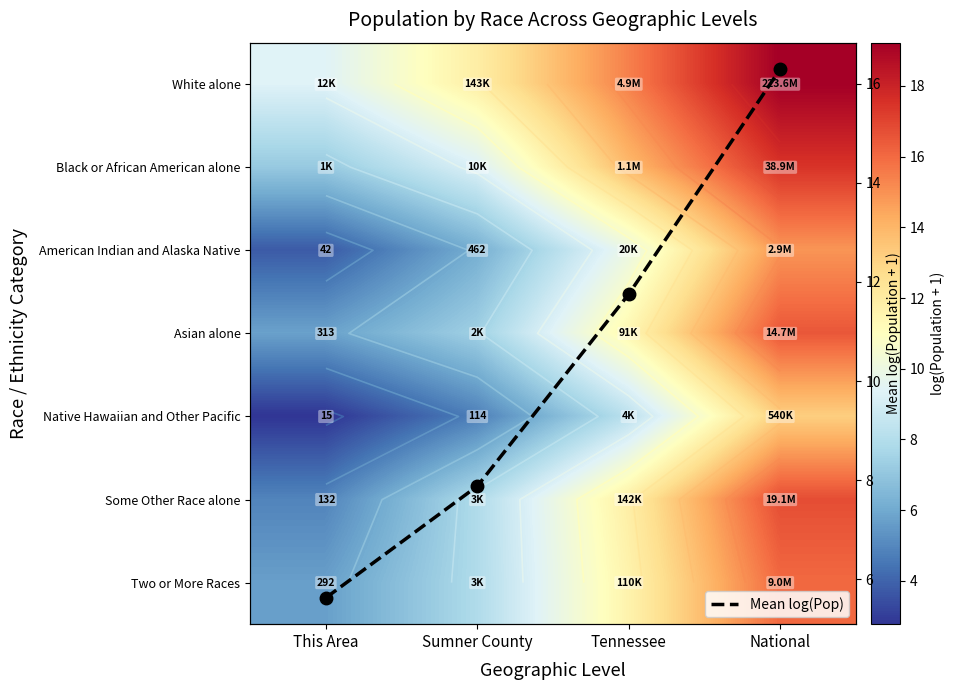

Which category has the highest value across all series?

National